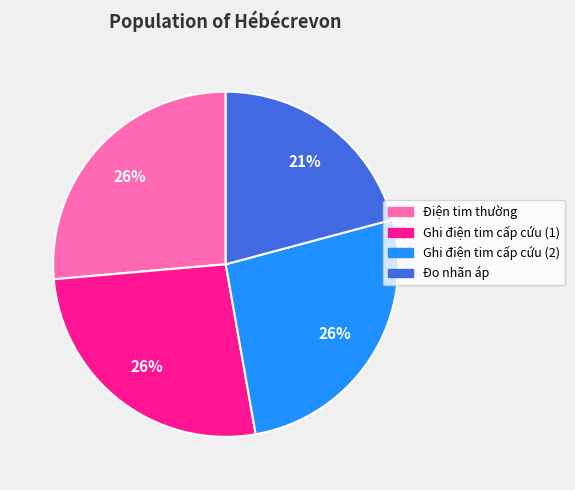

To the nearest percent, what is the average slice percentage?

25%